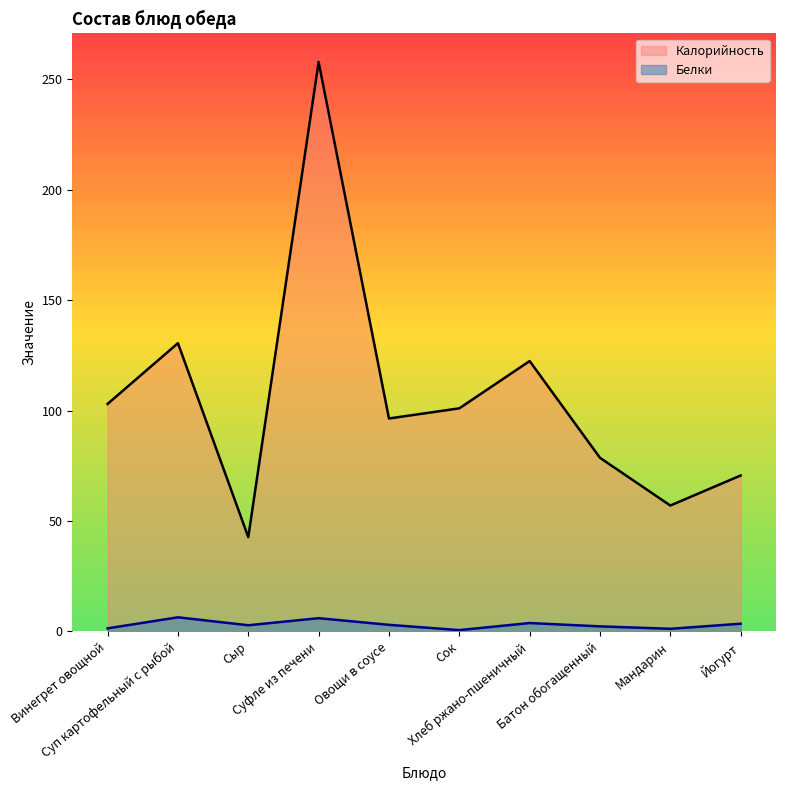

True or false: Белки and Калорийность cross at least once.

False